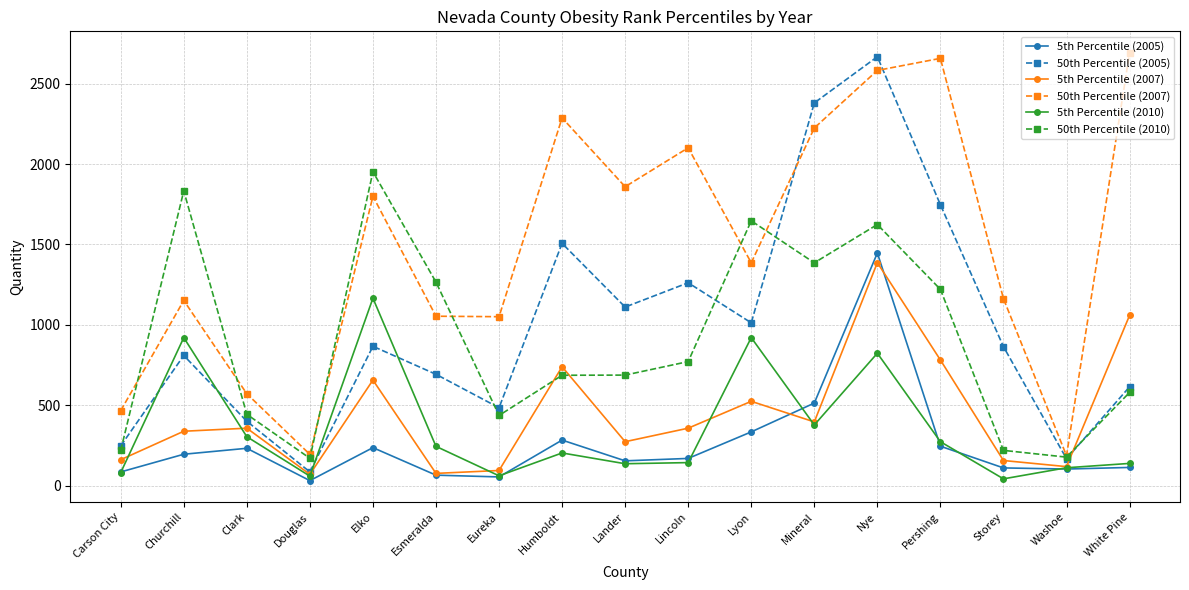

True or false: 50th Percentile (2007) and 5th Percentile (2007) intersect in this chart.

False